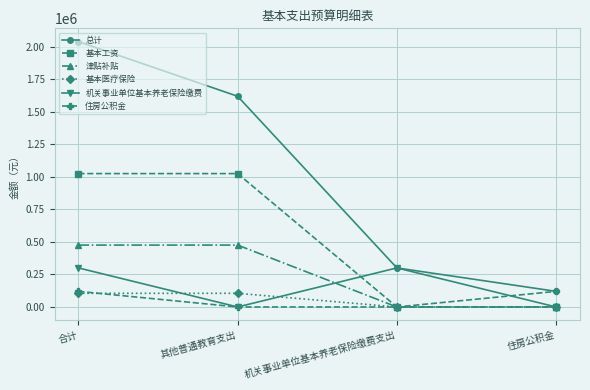

True or false: 总计 and 基本工资 intersect in this chart.

False